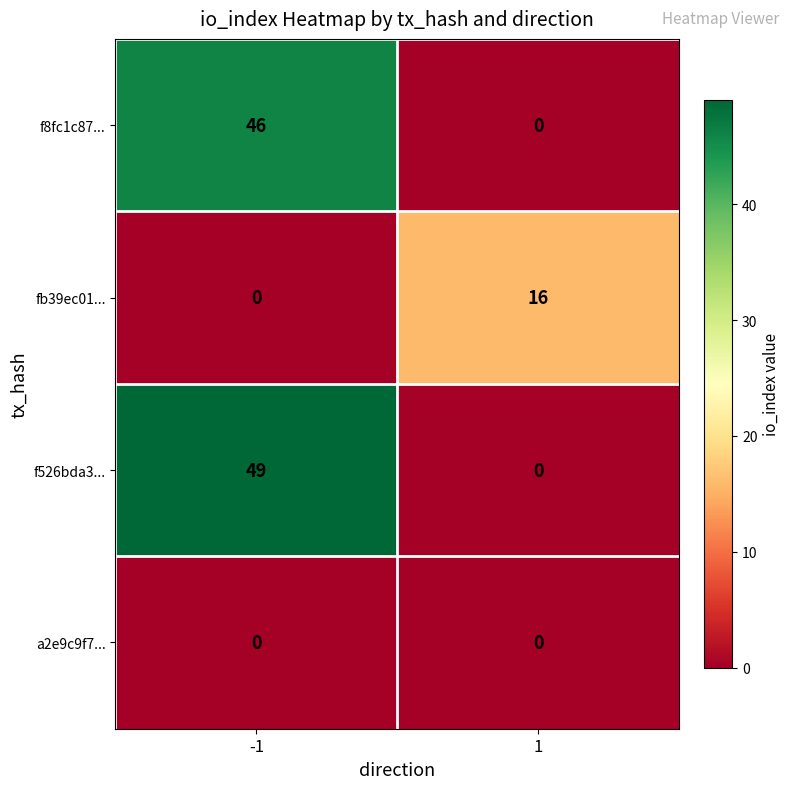

What is the highest value of the fb39ec01... series?

16